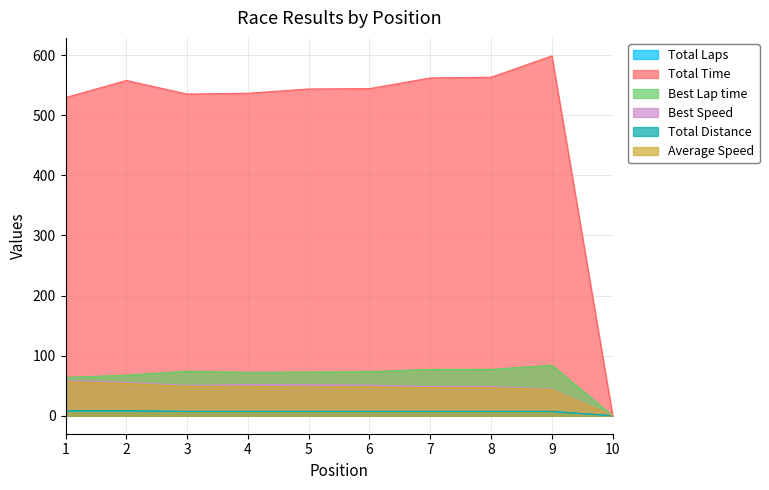

What is the difference between the highest and lowest values at 7?

555.1